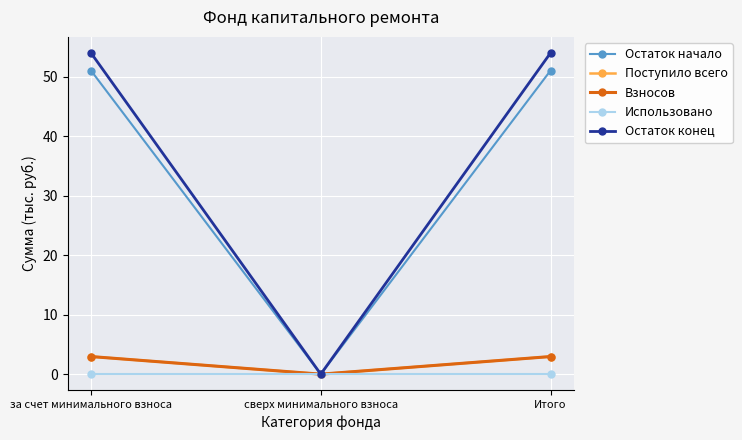

True or false: Использовано has a value of 0.0 at сверх минимального взноса.

True